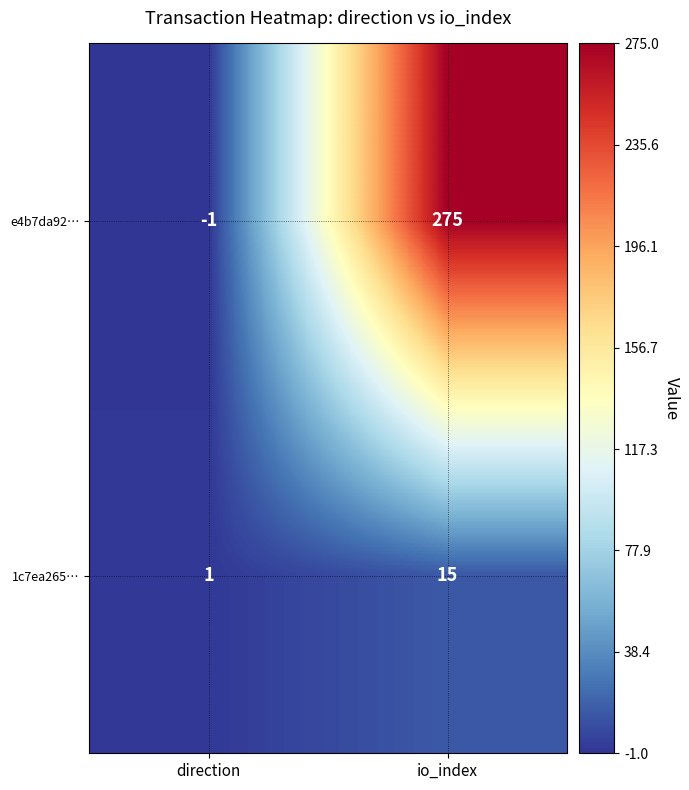

At which label does e4b7da92… reach its minimum?

direction